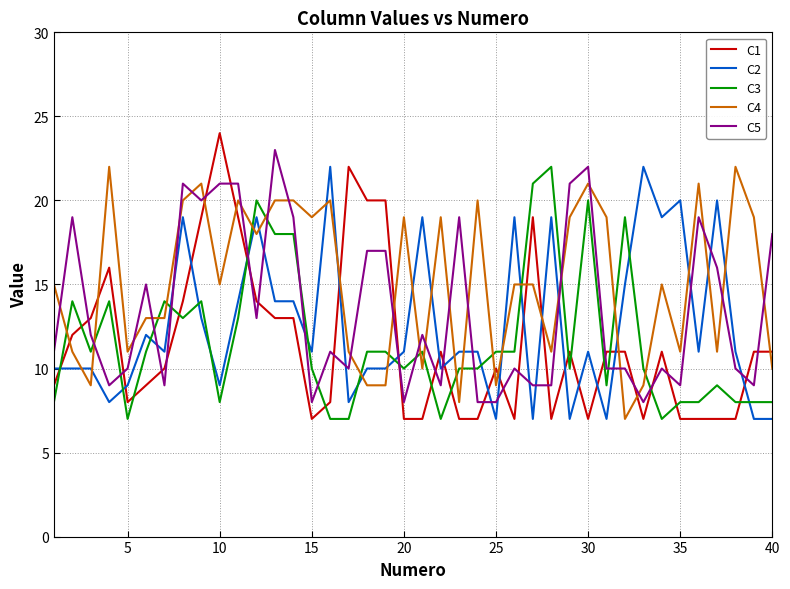

How many series are shown in this chart?

5